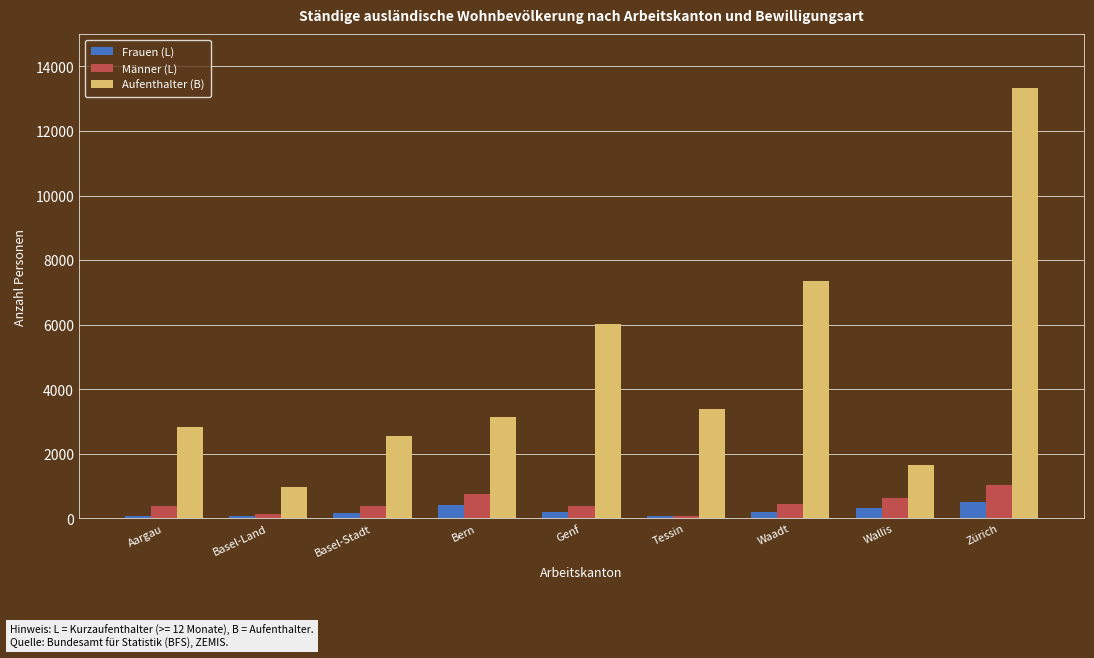

At which category is the sum across all series the highest?

Zürich